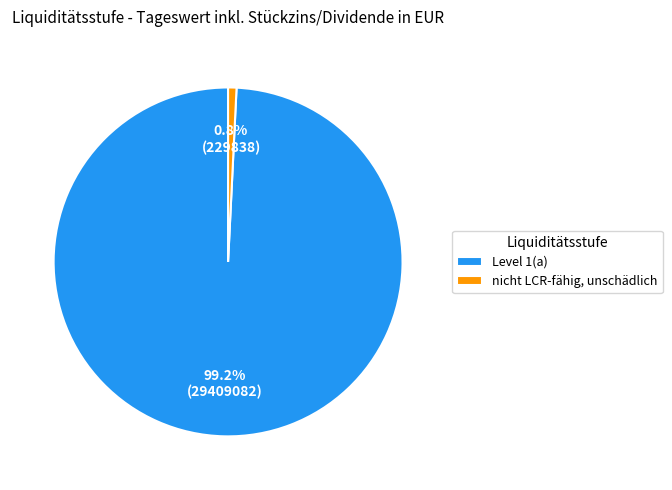

To the nearest percent, what is the combined percentage of nicht LCR-fähig, unschädlich and Level 1(a)?

100%